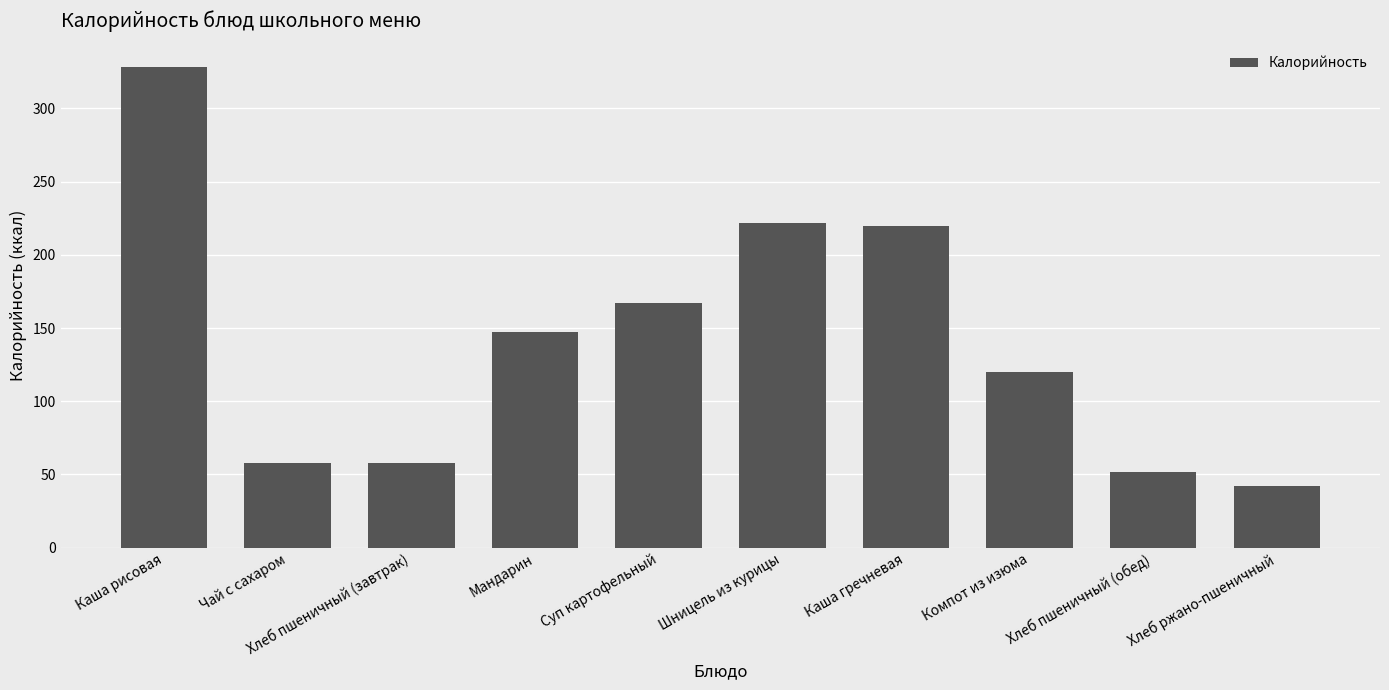

What is the maximum value shown in the chart?

328.0